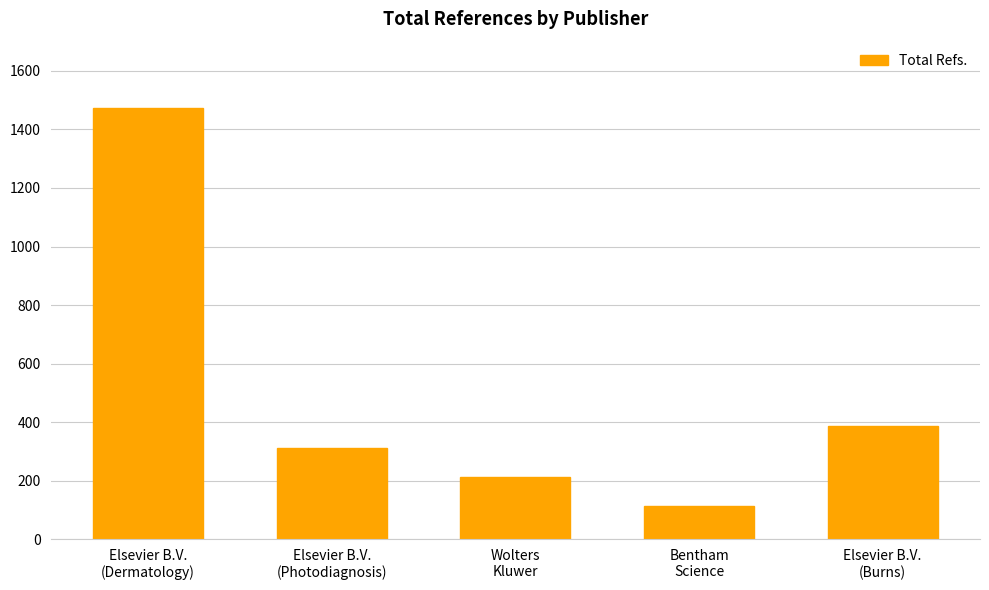

At which label does the data first exceed 313?

Elsevier B.V.
(Dermatology)